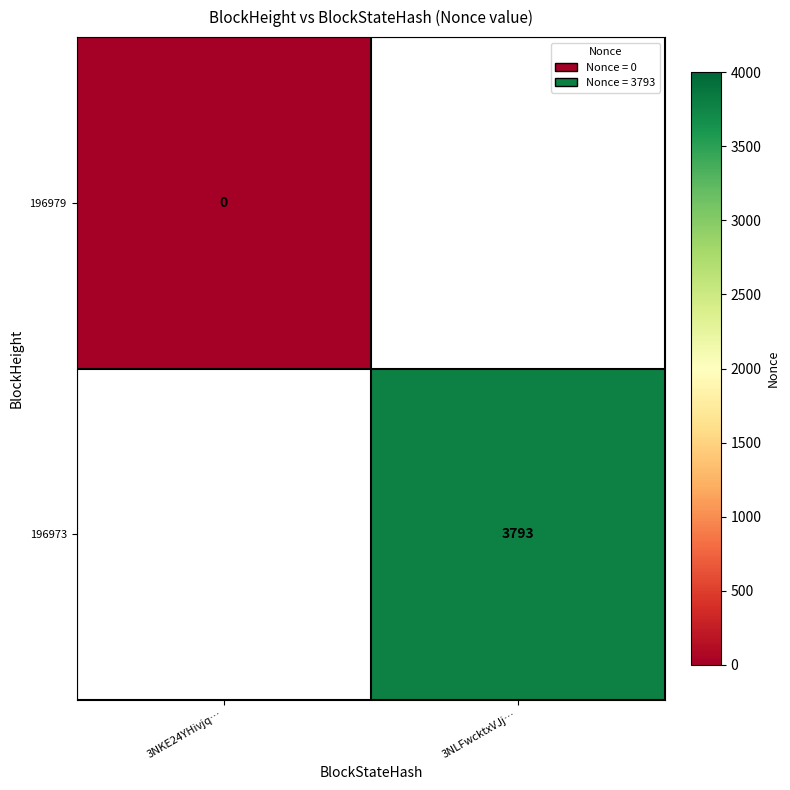

Is the value of 196973 at 3NLFwcktxVJj… greater than the value of 196979 at 3NKE24YHivjq…?

Yes